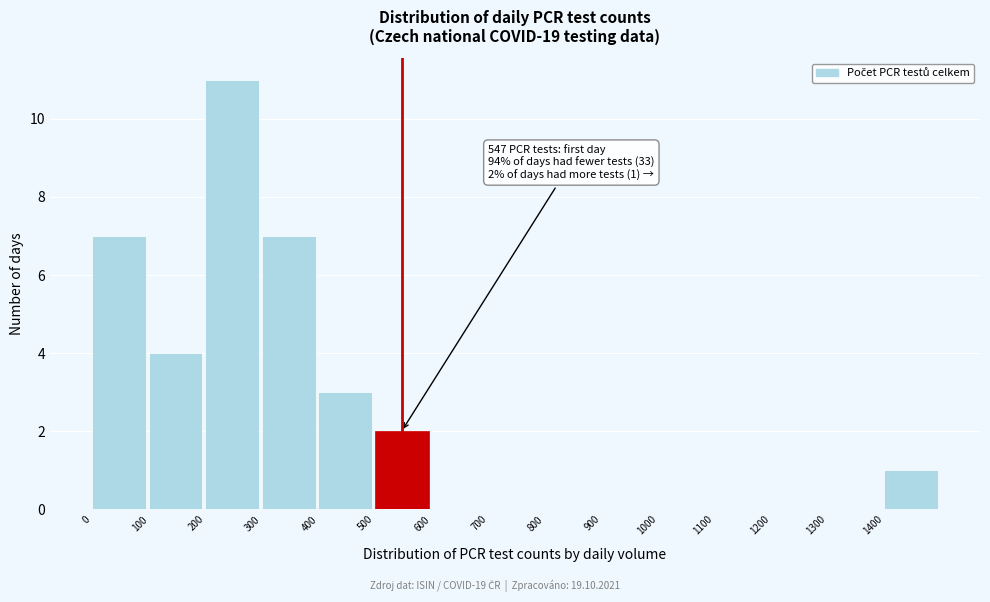

Which range on the x-axis has the tallest bar?

200 to 300